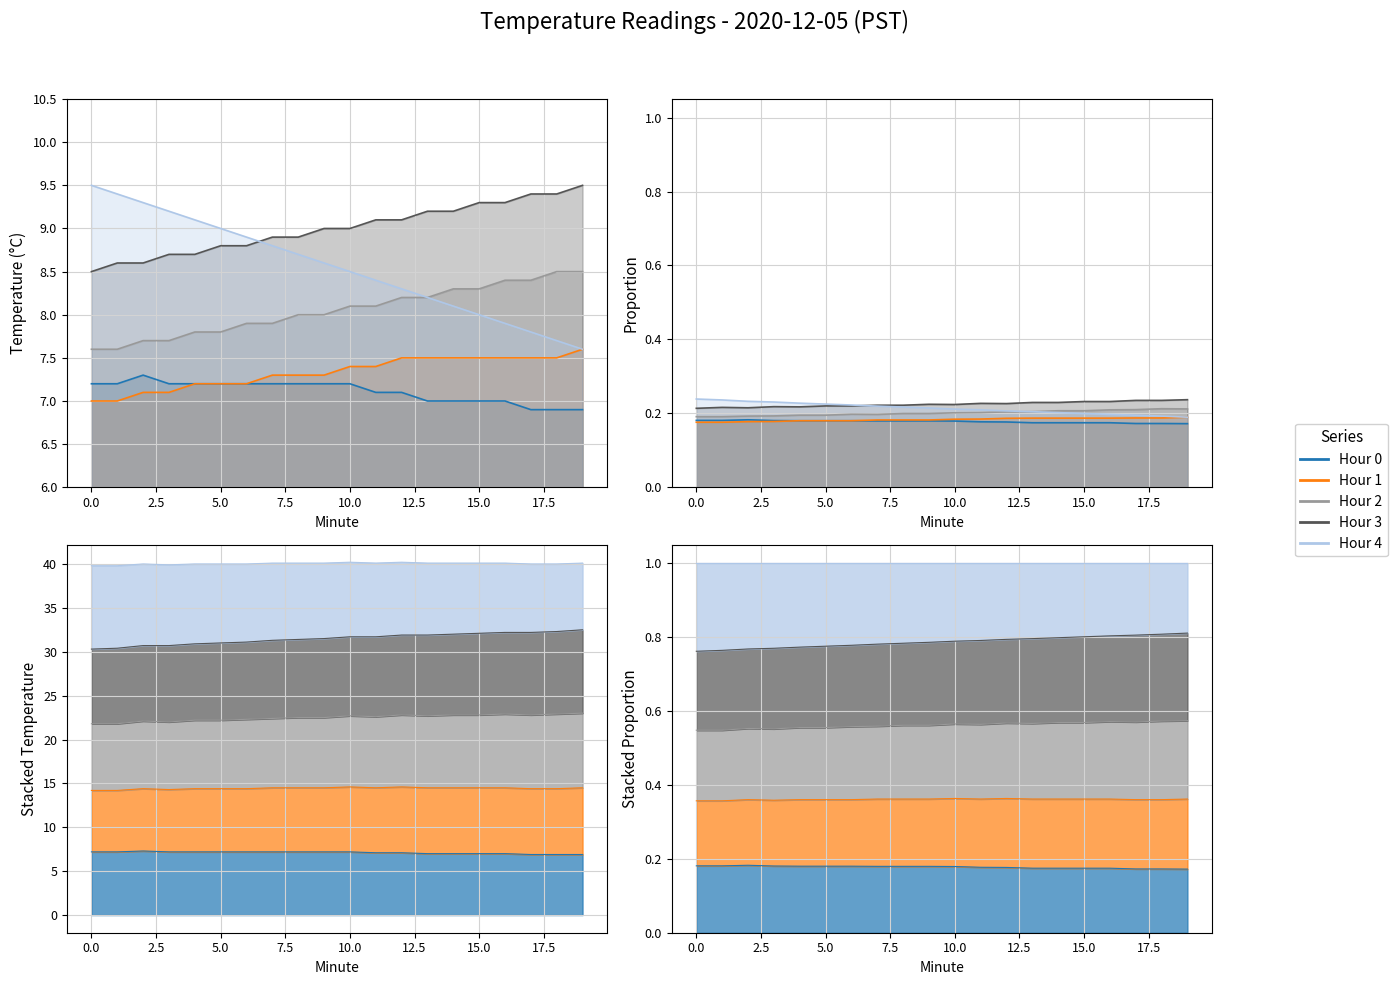

What is the sum of all Hour 4 values?

171.0